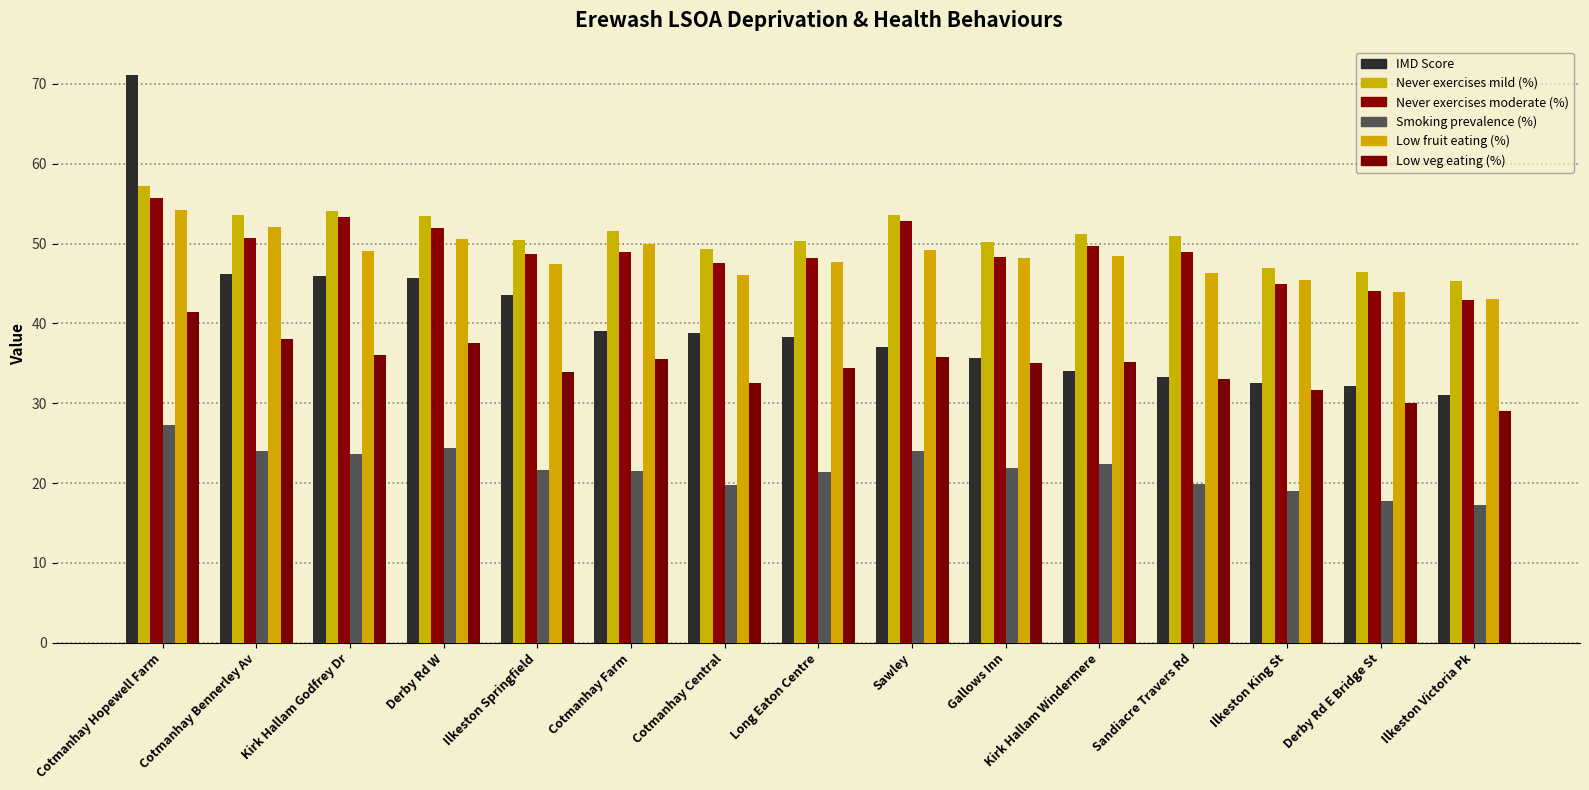

Rank the categories by Never exercises mild (%) value from highest to lowest.

Cotmanhay Hopewell Farm, Kirk Hallam Godfrey Dr, Sawley, Cotmanhay Bennerley Av, Derby Rd W, Cotmanhay Farm, Kirk Hallam Windermere, Sandiacre Travers Rd, Ilkeston Springfield, Long Eaton Centre, Gallows Inn, Cotmanhay Central, Ilkeston King St, Derby Rd E Bridge St, Ilkeston Victoria Pk